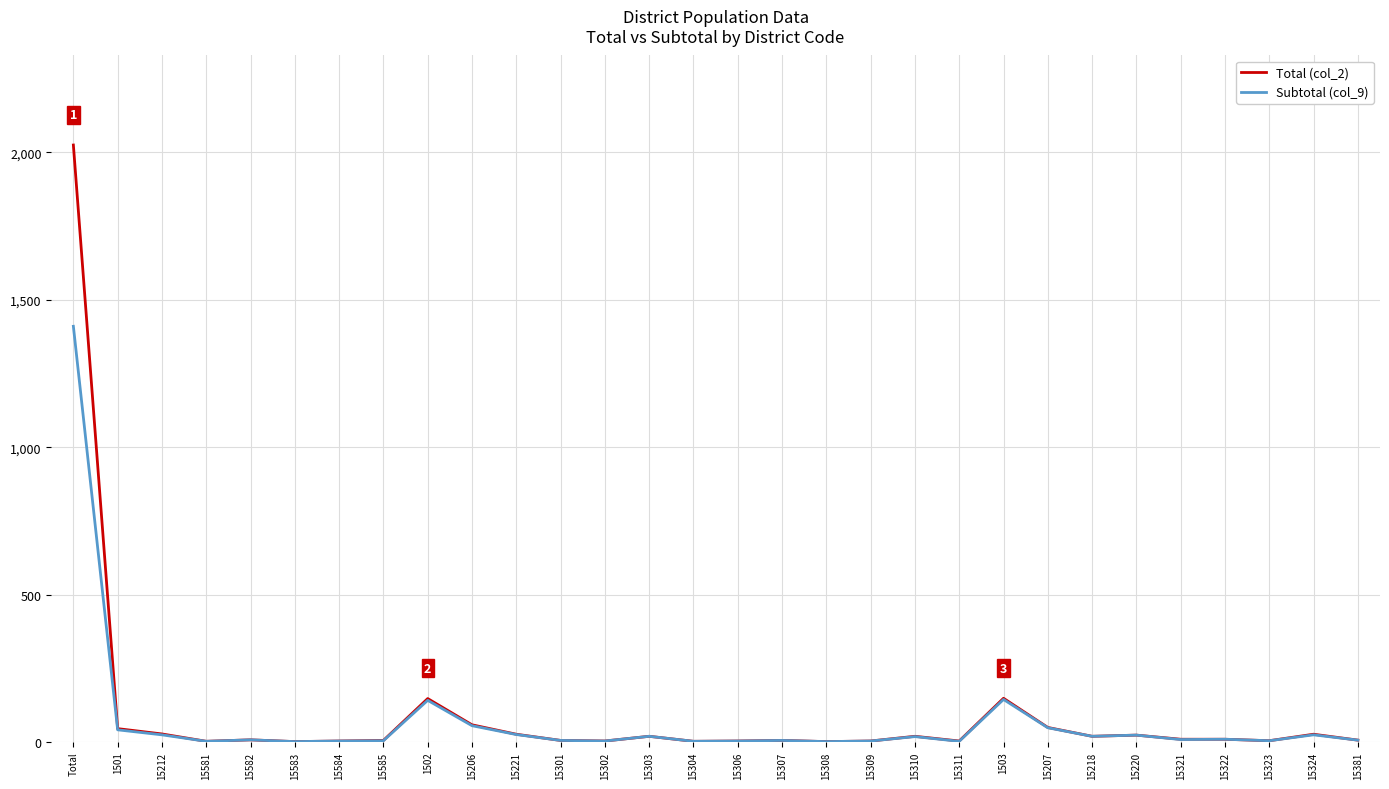

Is it true that Total (col_2) equals 4 at 15323?

True